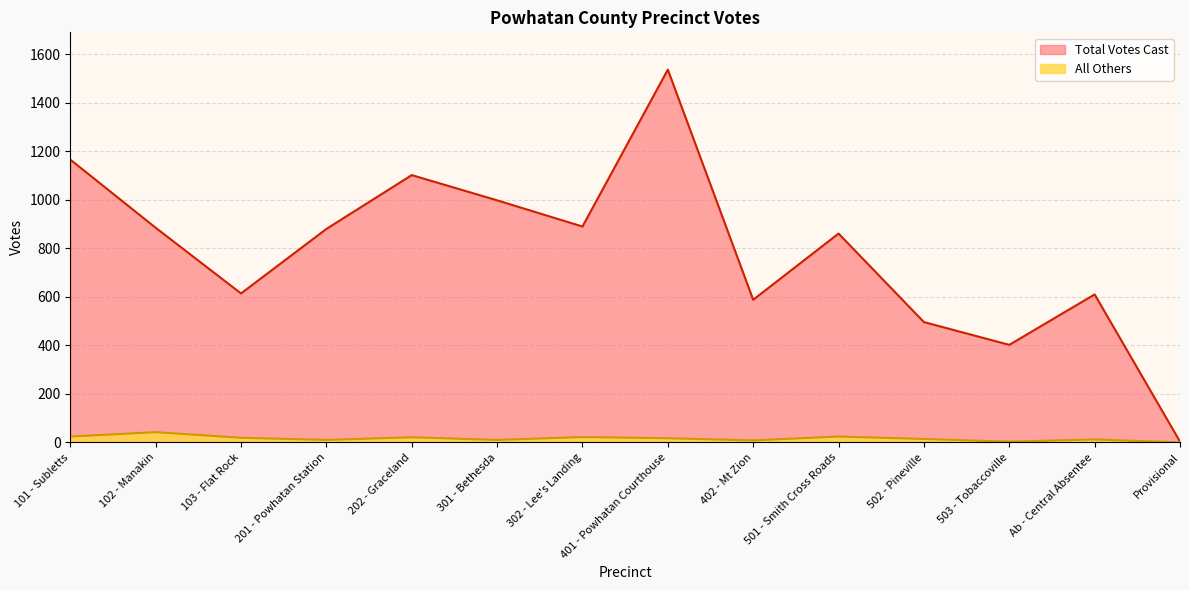

Reading right to left, list all the values displayed in this chart.

Total Votes Cast: Provisional=3	Ab - Central Absentee=610	503 - Tobaccoville=402	502 - Pineville=496	501 - Smith Cross Roads=861	402 - Mt Zion=588	401 - Powhatan Courthouse=1537	302 - Lee's Landing=890	301 - Bethesda=998	202 - Graceland=1102	201 - Powhatan Station=880	103 - Flat Rock=614	102 - Manakin=885	101 - Subletts=1166
All Others: Provisional=0	Ab - Central Absentee=12	503 - Tobaccoville=3	502 - Pineville=14	501 - Smith Cross Roads=24	402 - Mt Zion=8	401 - Powhatan Courthouse=17	302 - Lee's Landing=22	301 - Bethesda=10	202 - Graceland=21	201 - Powhatan Station=10	103 - Flat Rock=19	102 - Manakin=42	101 - Subletts=24